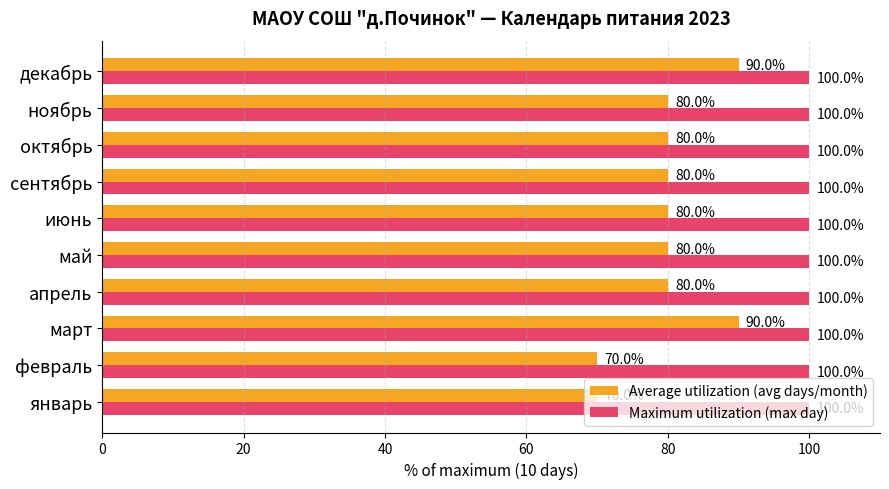

Is it true that Maximum utilization (max day) equals 26 at май?

False